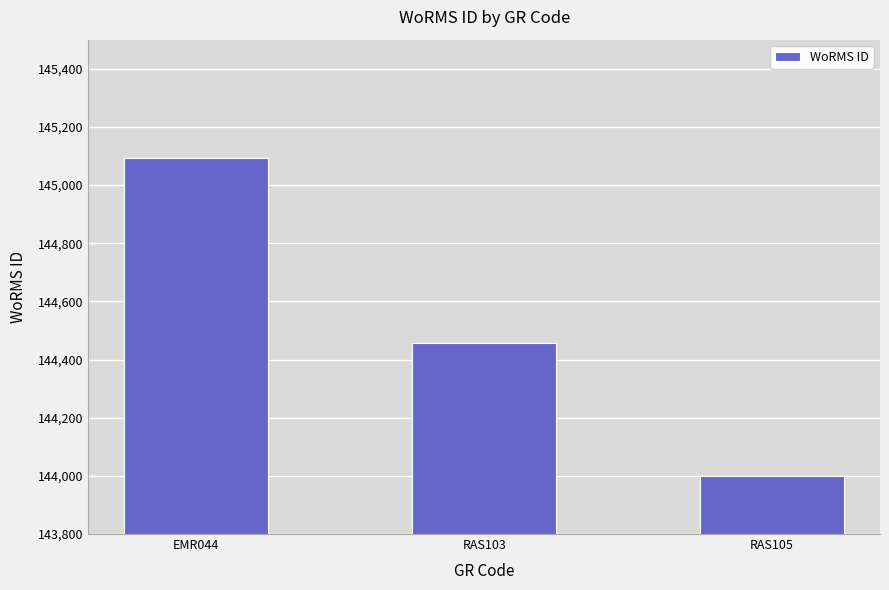

Which category has the lowest value across all series?

RAS105